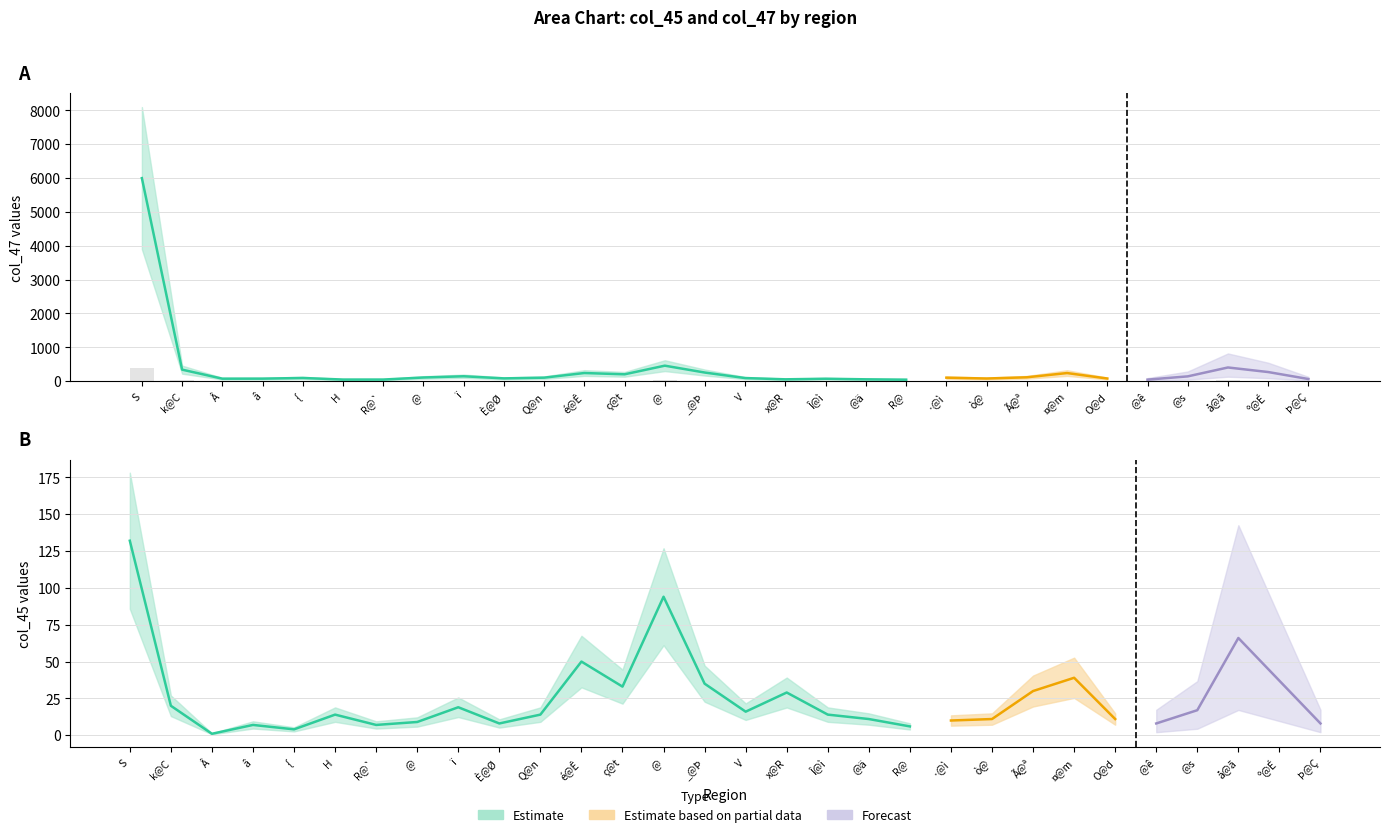

What is the ratio of the value at Þ@Ç to the value at ï?

0.4